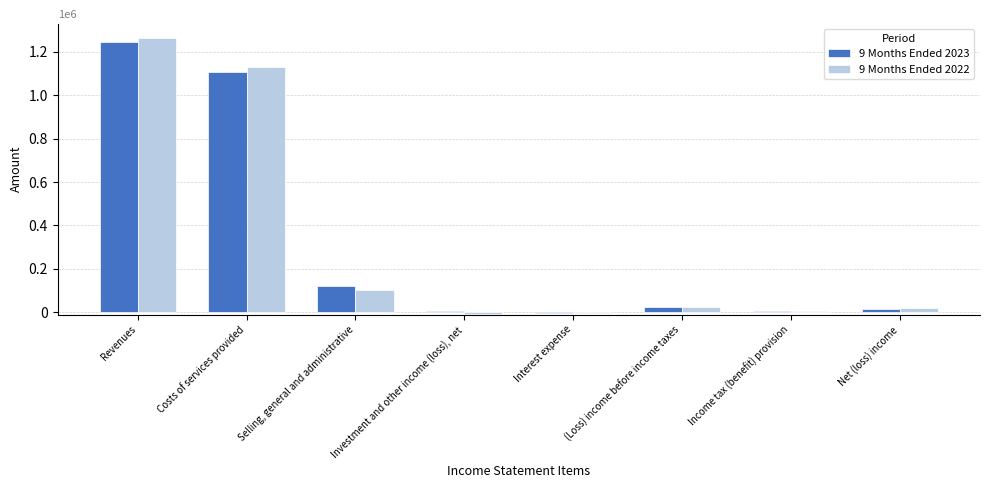

Are the bars grouped side by side (vs. stacked)?

Yes